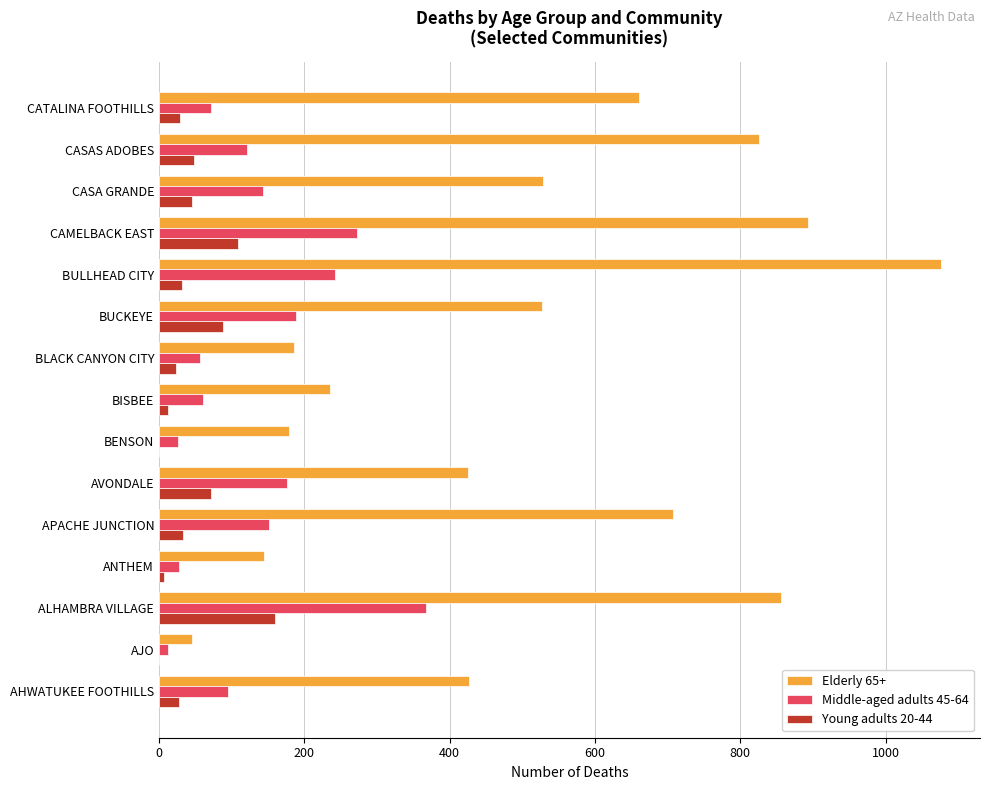

Which series has the largest total across all categories?

Elderly 65+